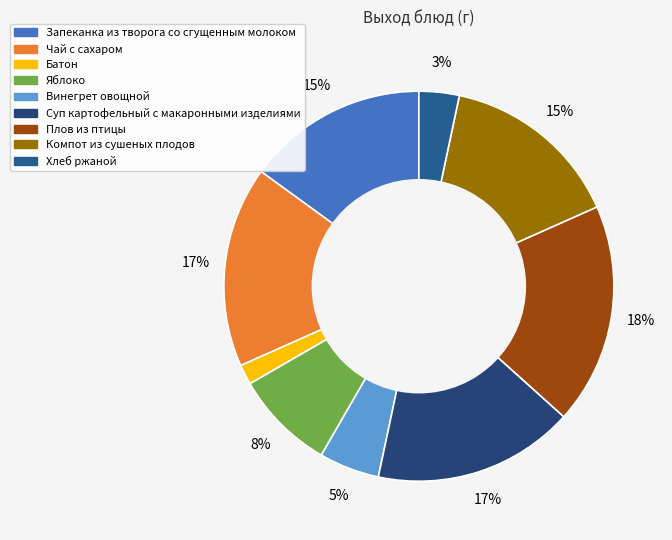

What is the change in value from Суп картофельный с макаронными изделиями to Хлеб ржаной?

-160